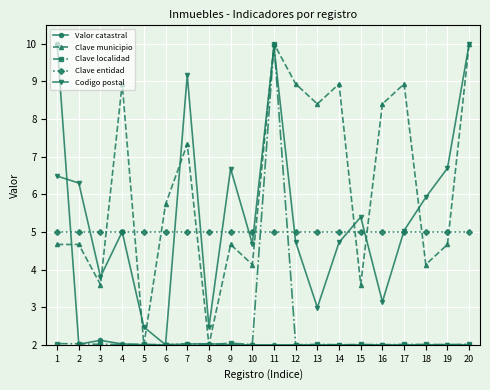

Between 9 and 14, which series saw the biggest shift?

Clave municipio